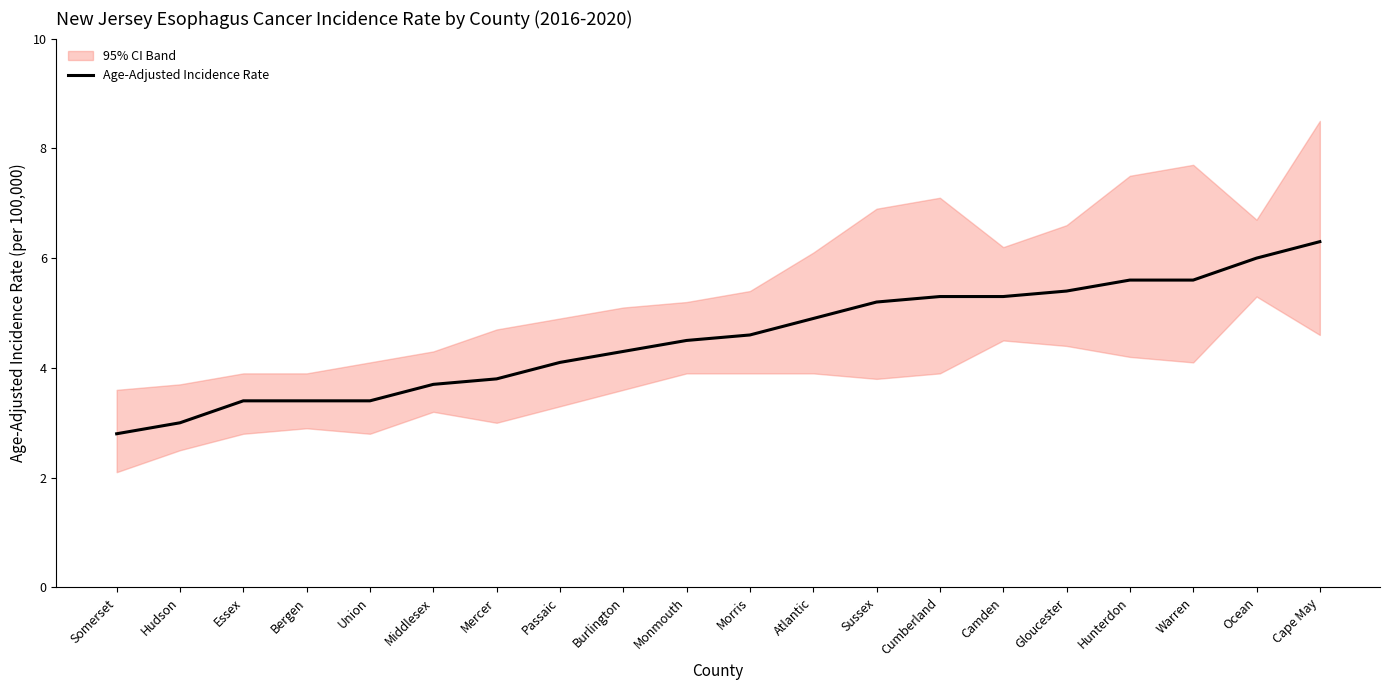

Is this an area chart (filled region under the line)?

No